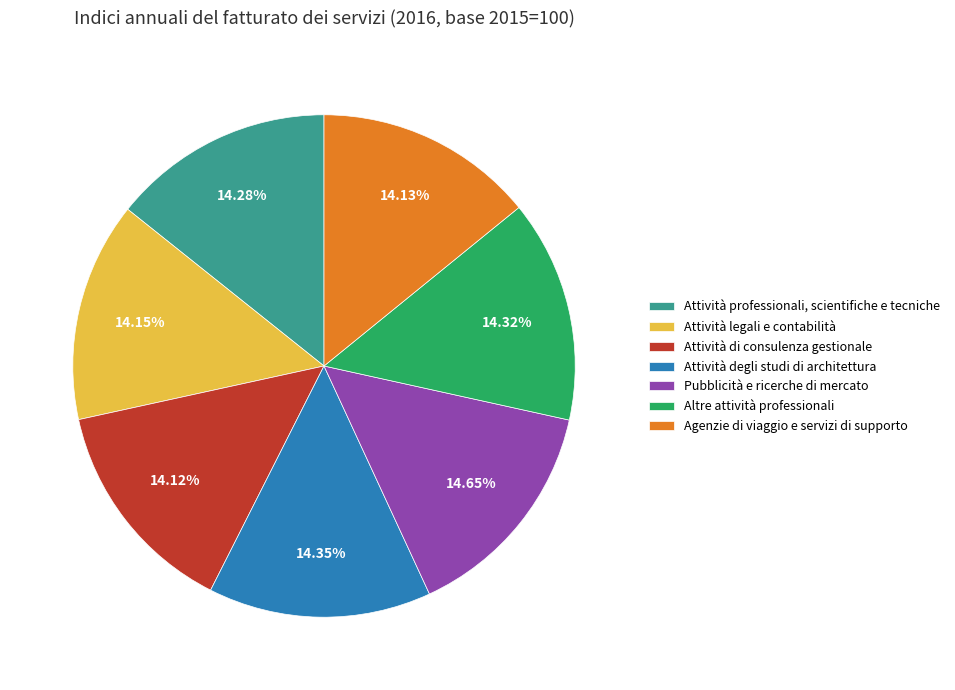

Rank the categories by value from highest to lowest.

Pubblicità e ricerche di mercato, Attività degli studi di architettura, Altre attività professionali, Attività professionali, scientifiche e tecniche, Attività legali e contabilità, Agenzie di viaggio e servizi di supporto, Attività di consulenza gestionale